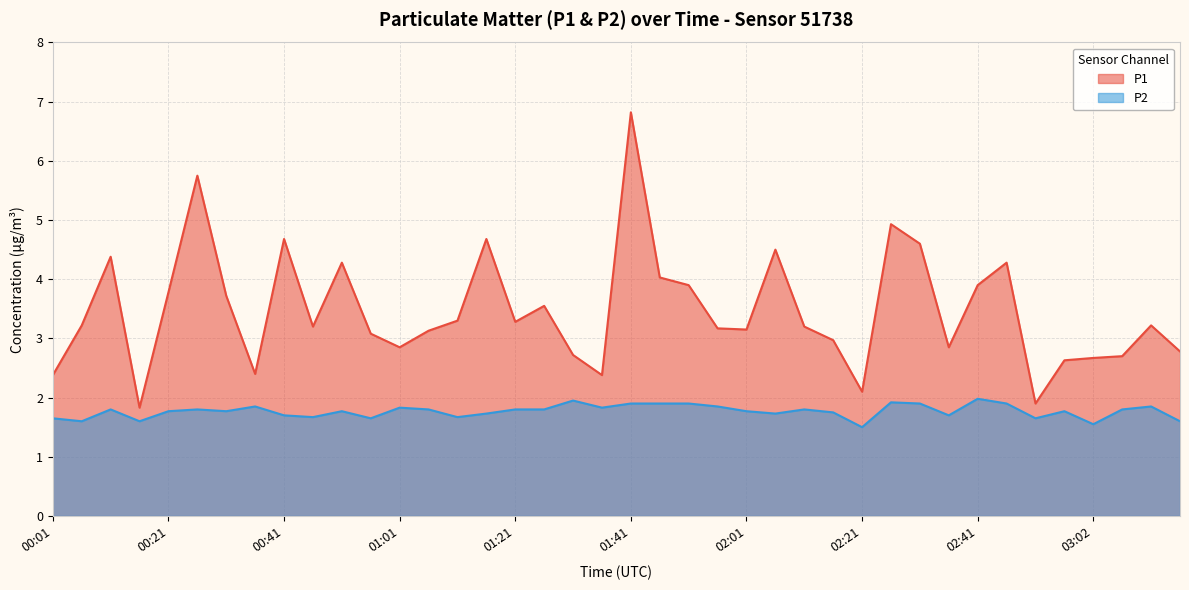

At which category is the sum across all series the highest?

01:41